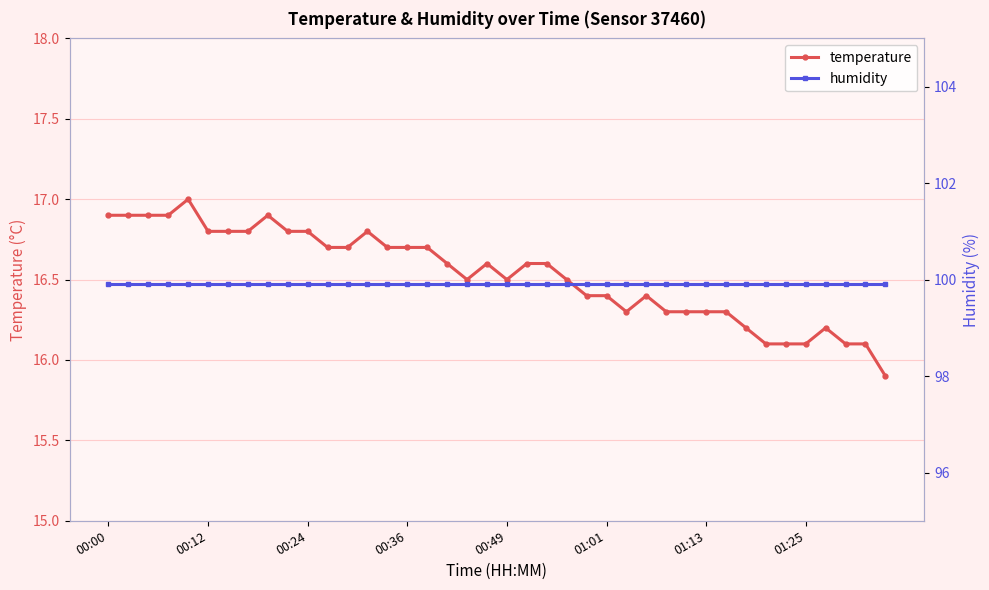

What is the difference between the highest and lowest values at 34?

83.8